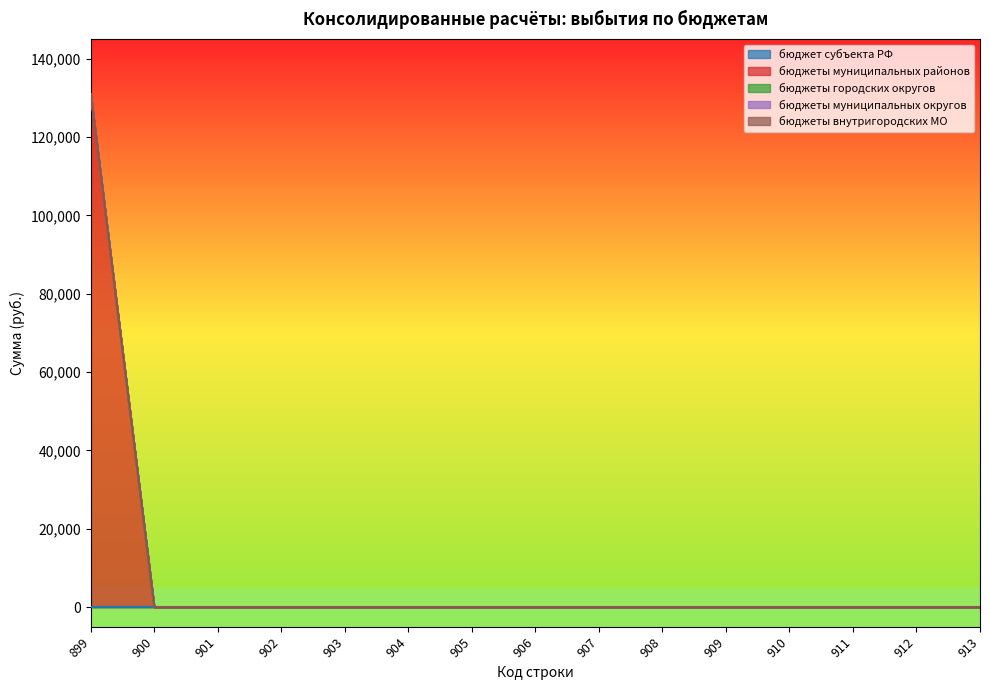

Reading left to right, transcribe all the data shown in this chart.

бюджет субъекта РФ: 899=0	900=0	901=0	902=0	903=0	904=0	905=0	906=0	907=0	908=0	909=0	910=0	911=0	912=0	913=0
бюджеты муниципальных районов: 899=130900	900=0	901=0	902=0	903=0	904=0	905=0	906=0	907=0	908=0	909=0	910=0	911=0	912=0	913=0
бюджеты городских округов: 899=0	900=0	901=0	902=0	903=0	904=0	905=0	906=0	907=0	908=0	909=0	910=0	911=0	912=0	913=0
бюджеты муниципальных округов: 899=0	900=0	901=0	902=0	903=0	904=0	905=0	906=0	907=0	908=0	909=0	910=0	911=0	912=0	913=0
бюджеты внутригородских МО: 899=0	900=0	901=0	902=0	903=0	904=0	905=0	906=0	907=0	908=0	909=0	910=0	911=0	912=0	913=0